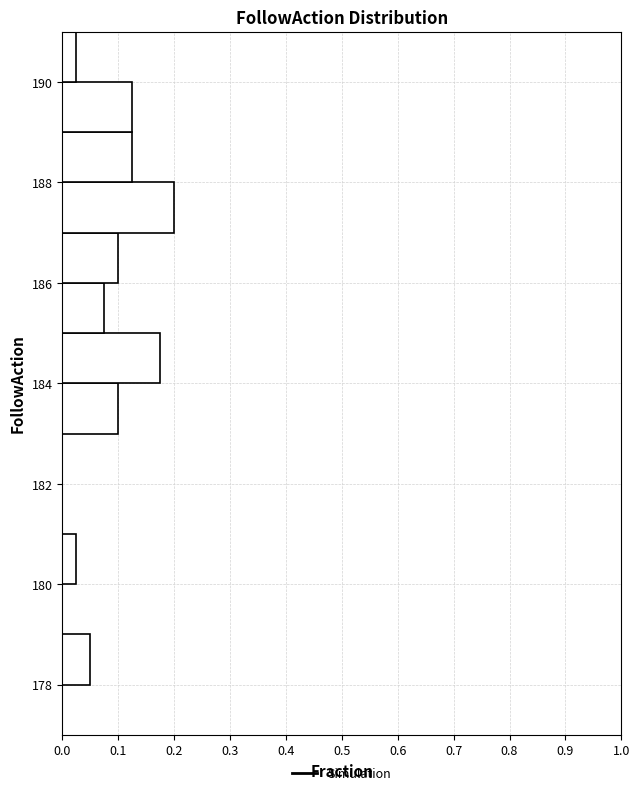

What is the length of the bar covering 184 to 185 on the y-axis? The values are not printed on the chart, so give them approximately, as read against the axis.

0.18